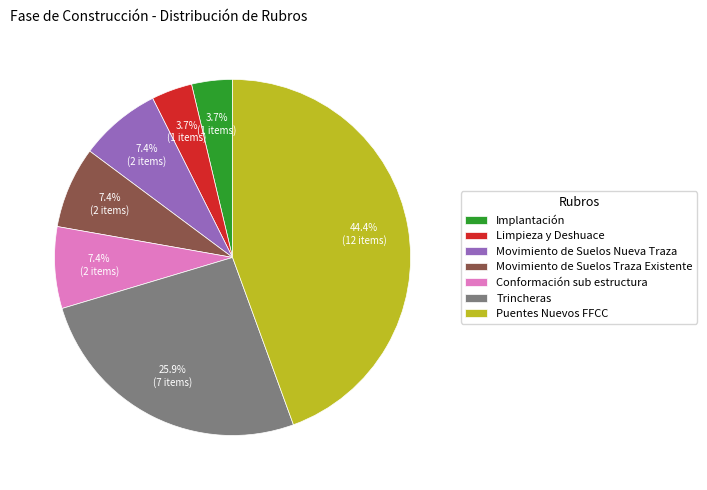

The Movimiento de Suelos Nueva Traza slice represents 21% of the pie. True or false?

False